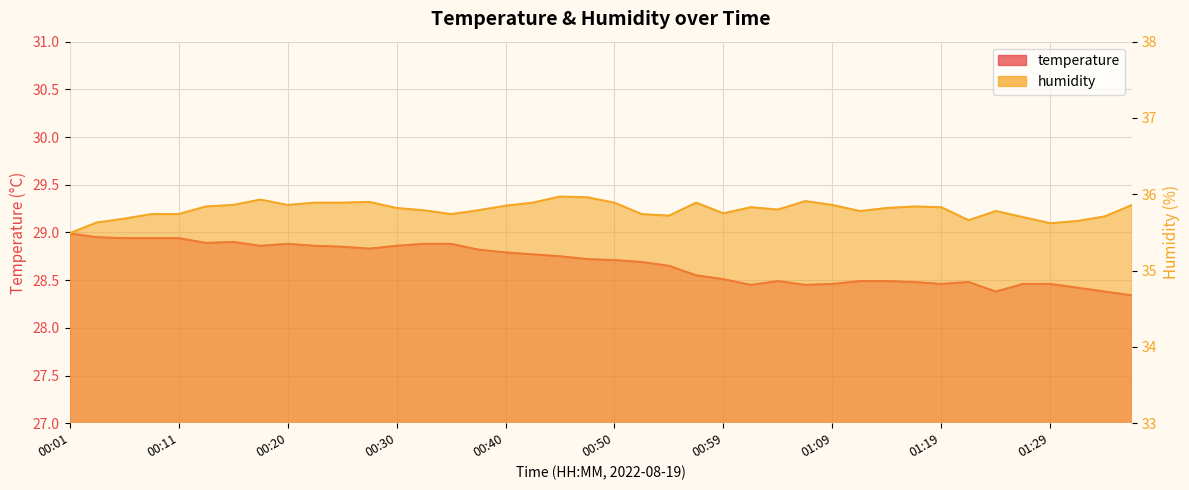

Reading right to left, extract all data points from this chart.

temperature: 01:36=28.3	01:34=28.4	01:31=28.4	01:29=28.5	01:26=28.5	01:24=28.4	01:21=28.5	01:19=28.5	01:16=28.5	01:14=28.5	01:12=28.5	01:09=28.5	01:07=28.4	01:04=28.5	01:02=28.4	00:59=28.5	00:57=28.6	00:55=28.6	00:52=28.7	00:50=28.7	00:47=28.7	00:45=28.8	00:42=28.8	00:40=28.8	00:37=28.8	00:35=28.9	00:33=28.9	00:30=28.9	00:28=28.8	00:25=28.9	00:23=28.9	00:20=28.9	00:18=28.9	00:16=28.9	00:13=28.9	00:11=28.9	00:08=28.9	00:06=28.9	00:03=28.9	00:01=29.0
humidity: 01:36=35.9	01:34=35.7	01:31=35.6	01:29=35.6	01:26=35.7	01:24=35.8	01:21=35.7	01:19=35.8	01:16=35.8	01:14=35.8	01:12=35.8	01:09=35.9	01:07=35.9	01:04=35.8	01:02=35.8	00:59=35.8	00:57=35.9	00:55=35.7	00:52=35.7	00:50=35.9	00:47=36.0	00:45=36.0	00:42=35.9	00:40=35.9	00:37=35.8	00:35=35.7	00:33=35.8	00:30=35.8	00:28=35.9	00:25=35.9	00:23=35.9	00:20=35.9	00:18=35.9	00:16=35.9	00:13=35.8	00:11=35.7	00:08=35.7	00:06=35.7	00:03=35.6	00:01=35.5